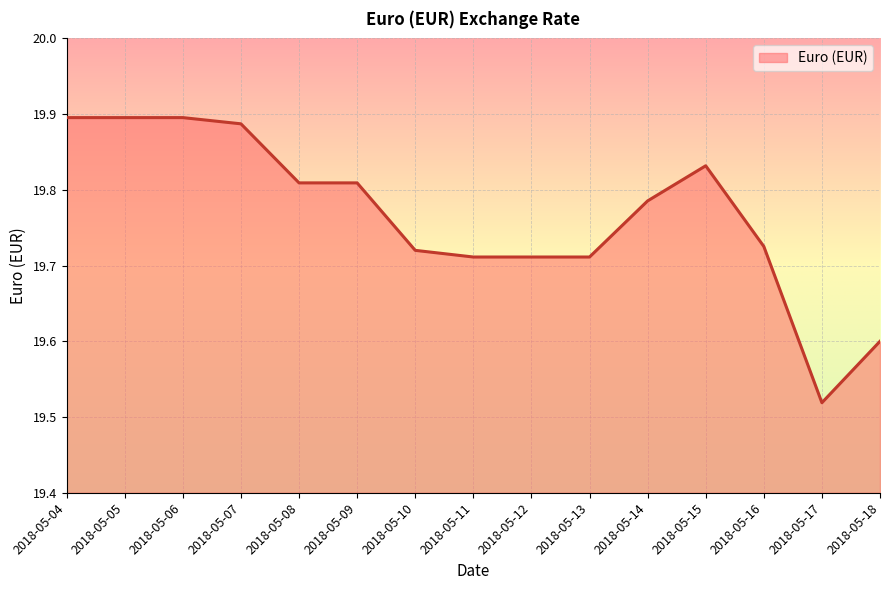

What is the sum of the values at 2018-05-08 and 2018-05-12?

39.5